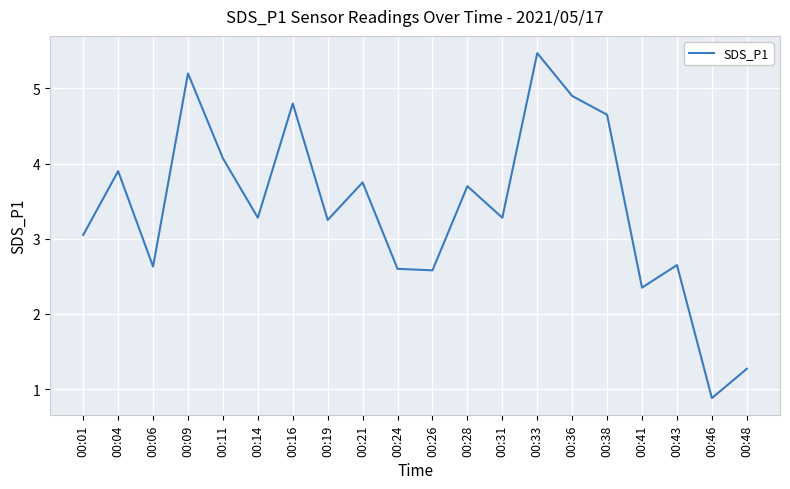

Is it true that the value at 00:11 is 6.4?

False